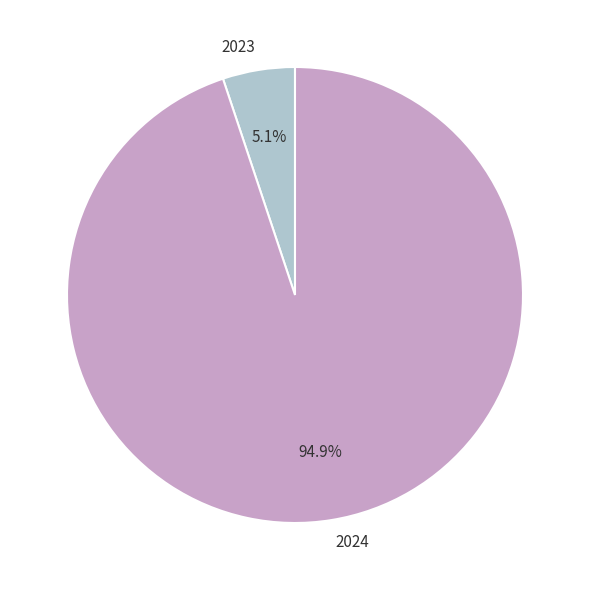

Is there any slice that represents more than half of the pie?

Yes